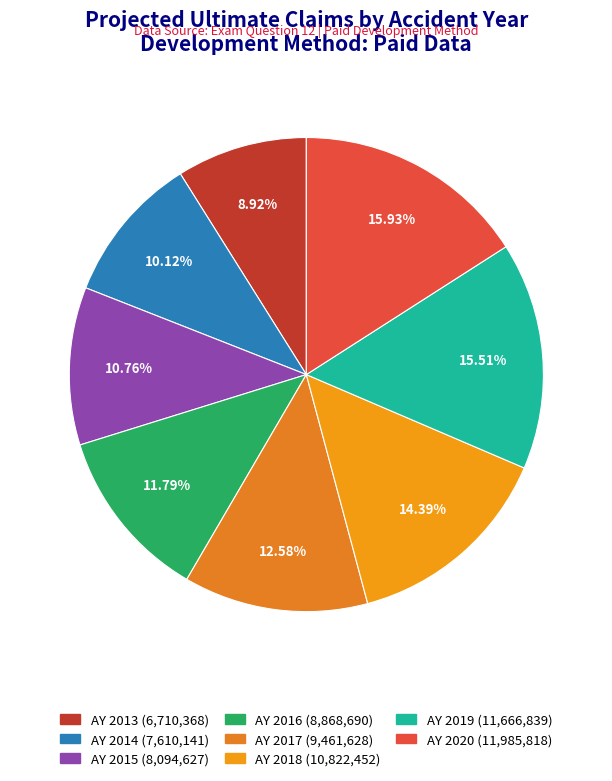

To the nearest percent, what is the difference between the largest and smallest slice percentages?

7%